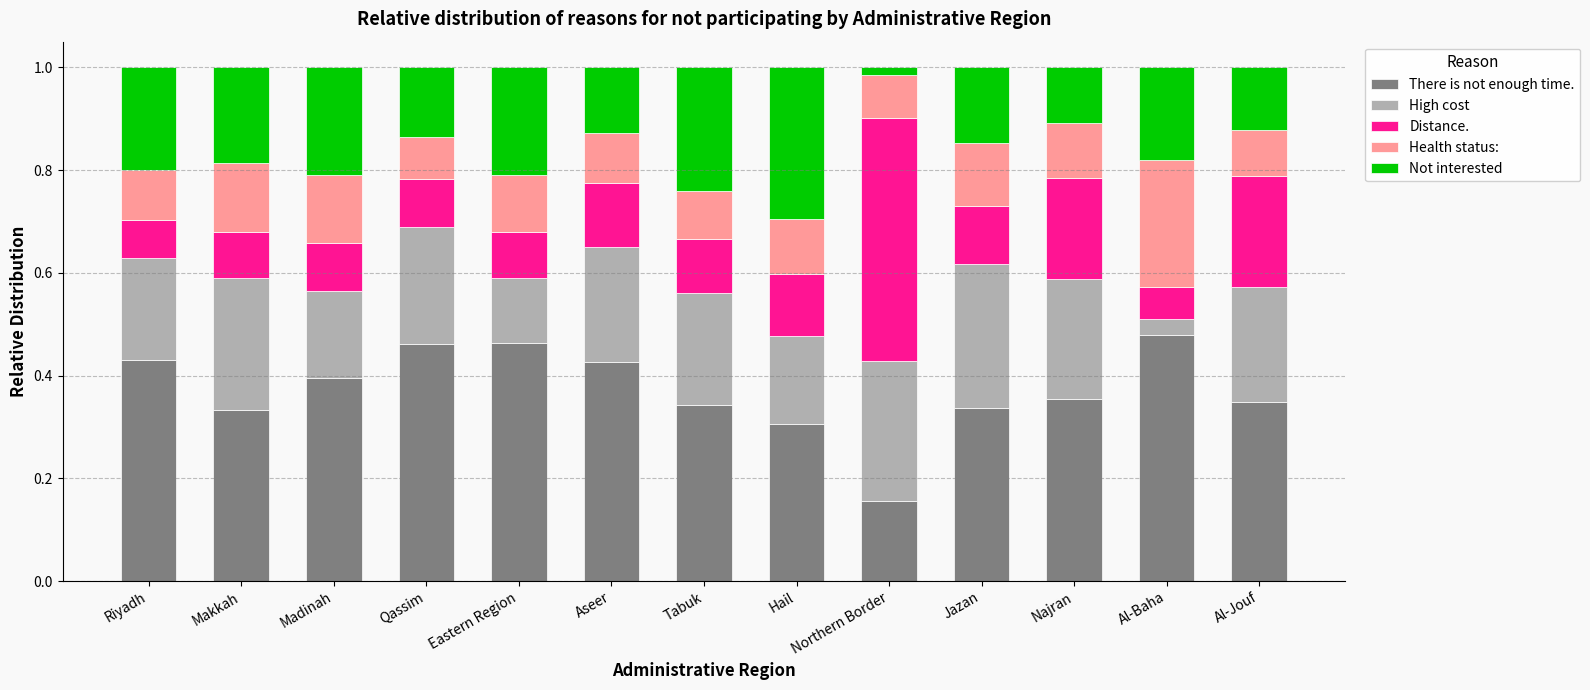

Count the There is not enough time. values in the range 0 to 1.

13